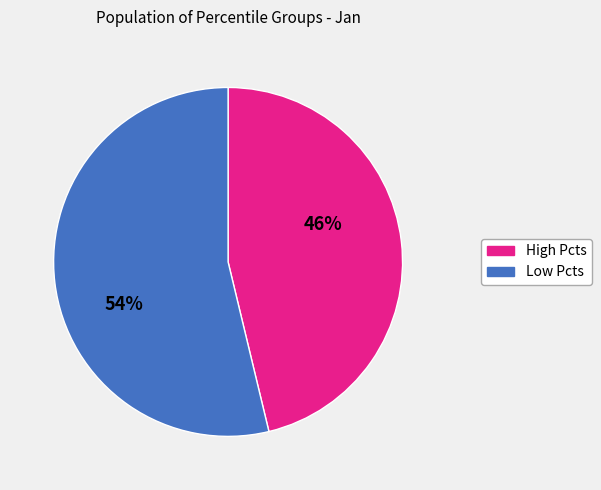

To the nearest percent, what is the difference between the largest and smallest slice percentages?

8%